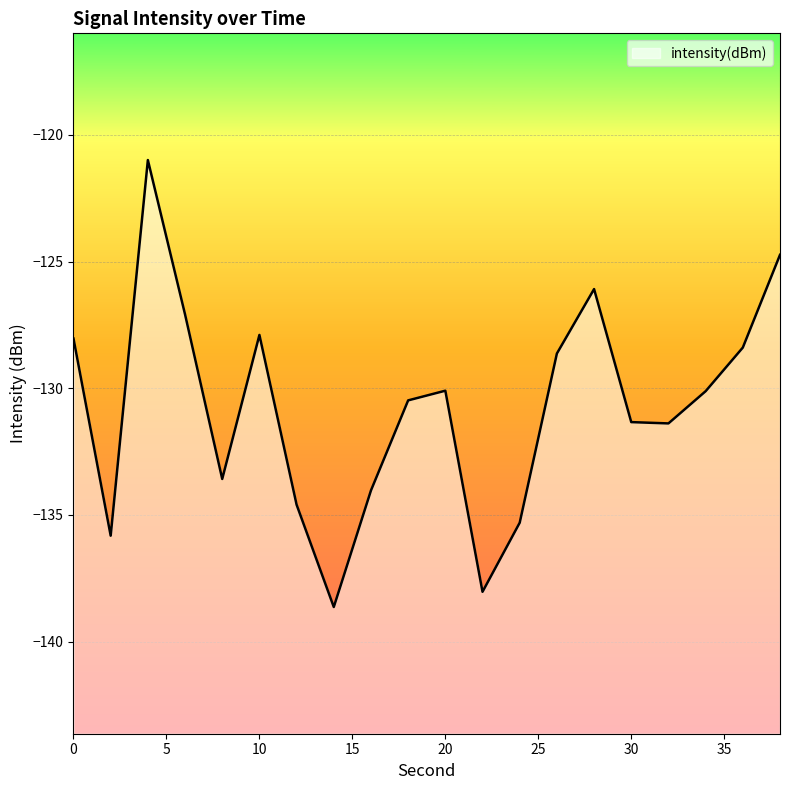

True or false: the data shows -209.0 at 8.

False